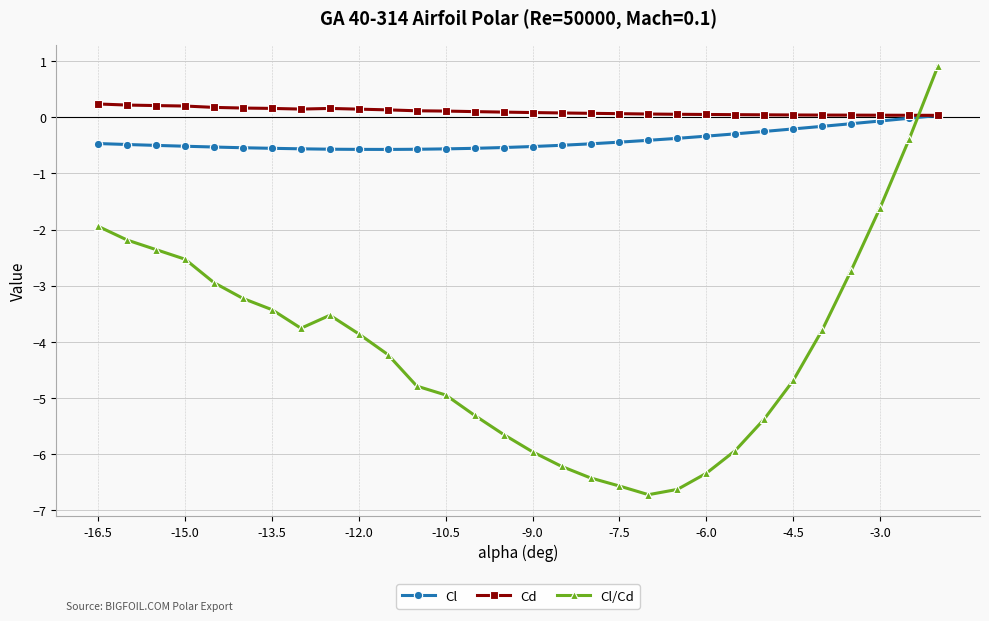

What is the minimum value shown in the chart?

-6.7